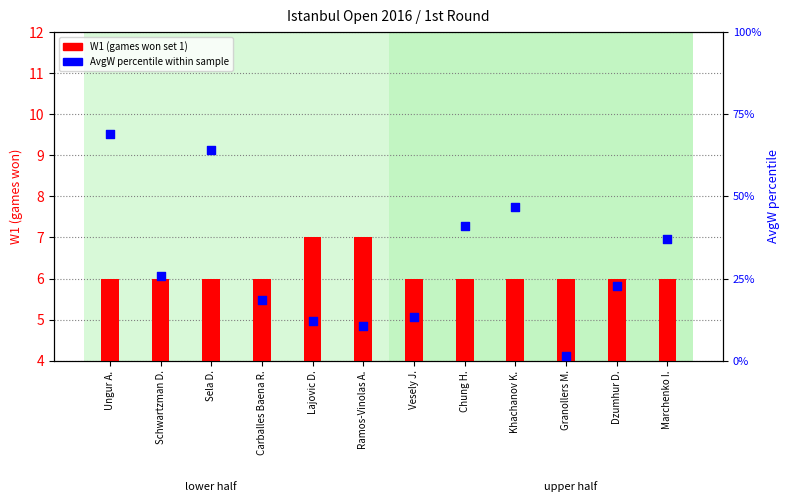

At how many categories does at least one series exceed 21?

7